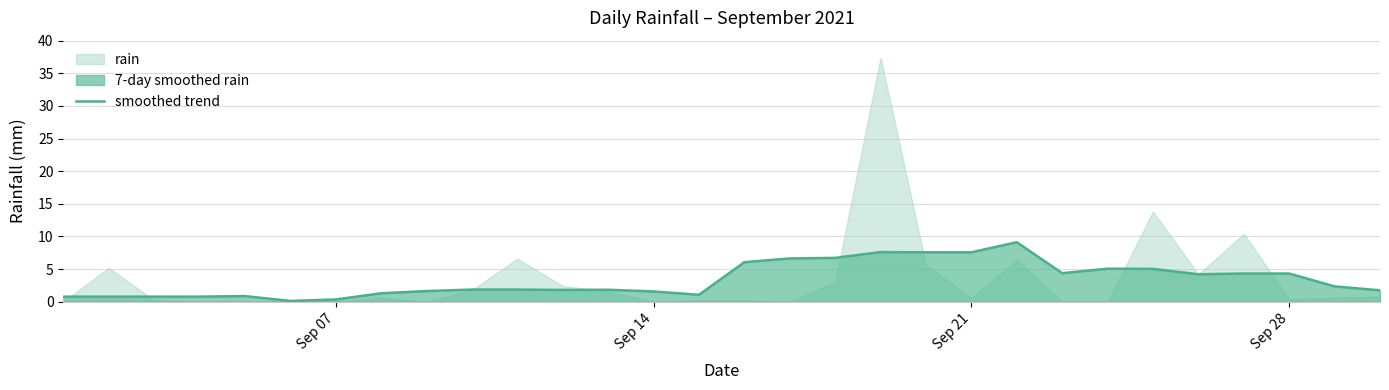

The value of smoothed trend at Sep 21 is 2.4. True or false?

False